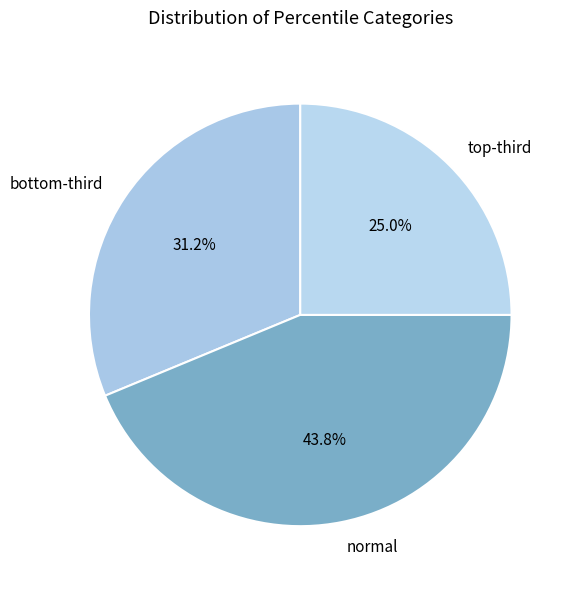

Count the number of slices in the pie.

3